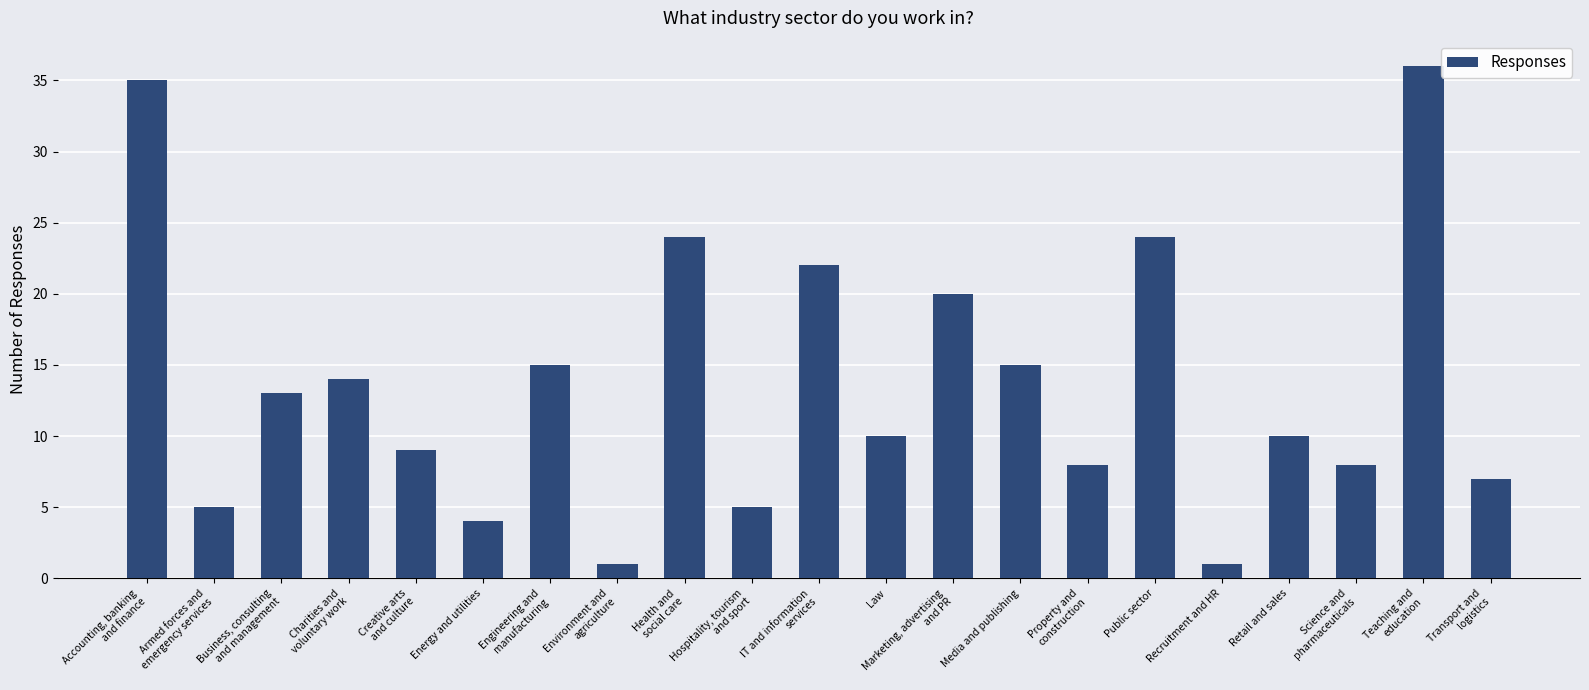

What is the greatest value displayed?

36